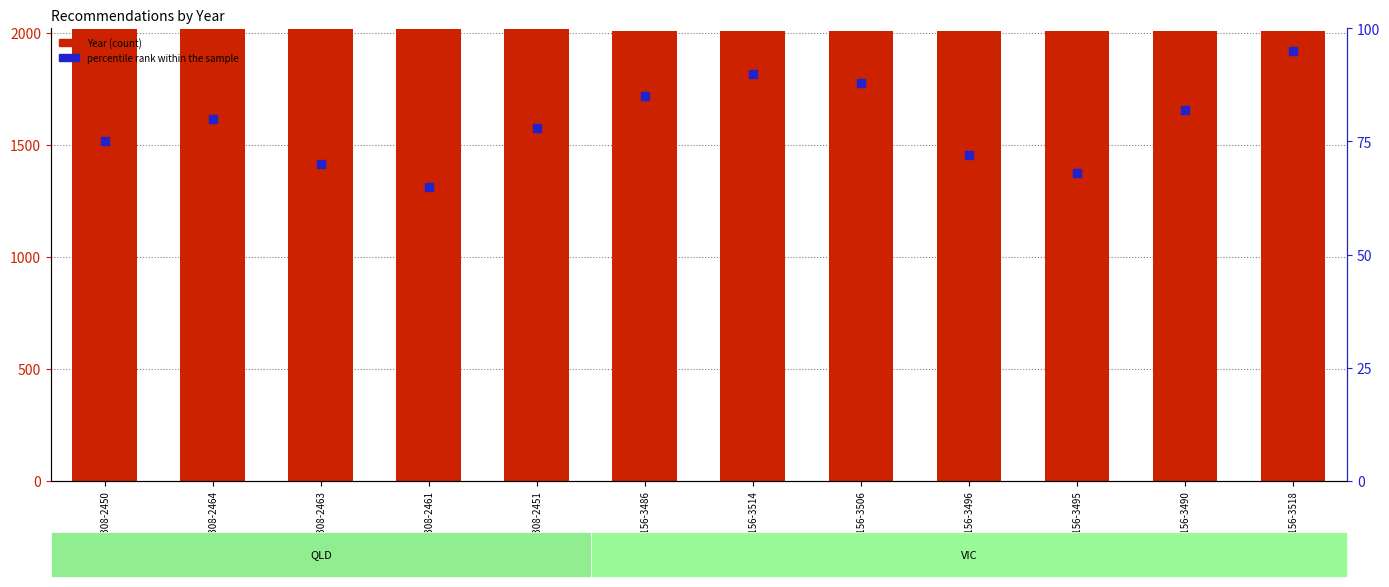

What are all the series names shown in the legend?

Year, percentile rank within the sample